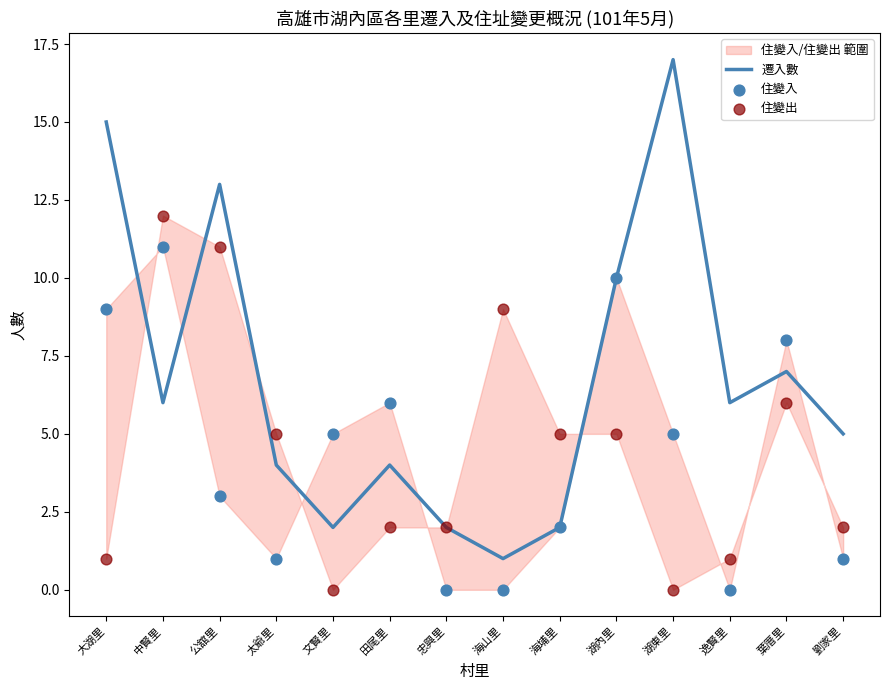

At how many categories does at least one series exceed 6?

7